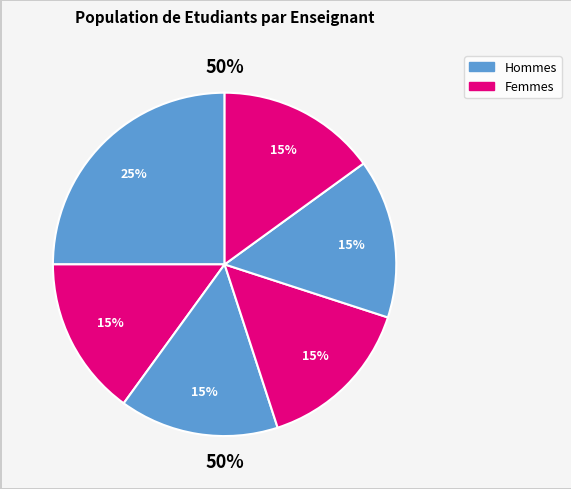

Count the number of slices in the pie.

6